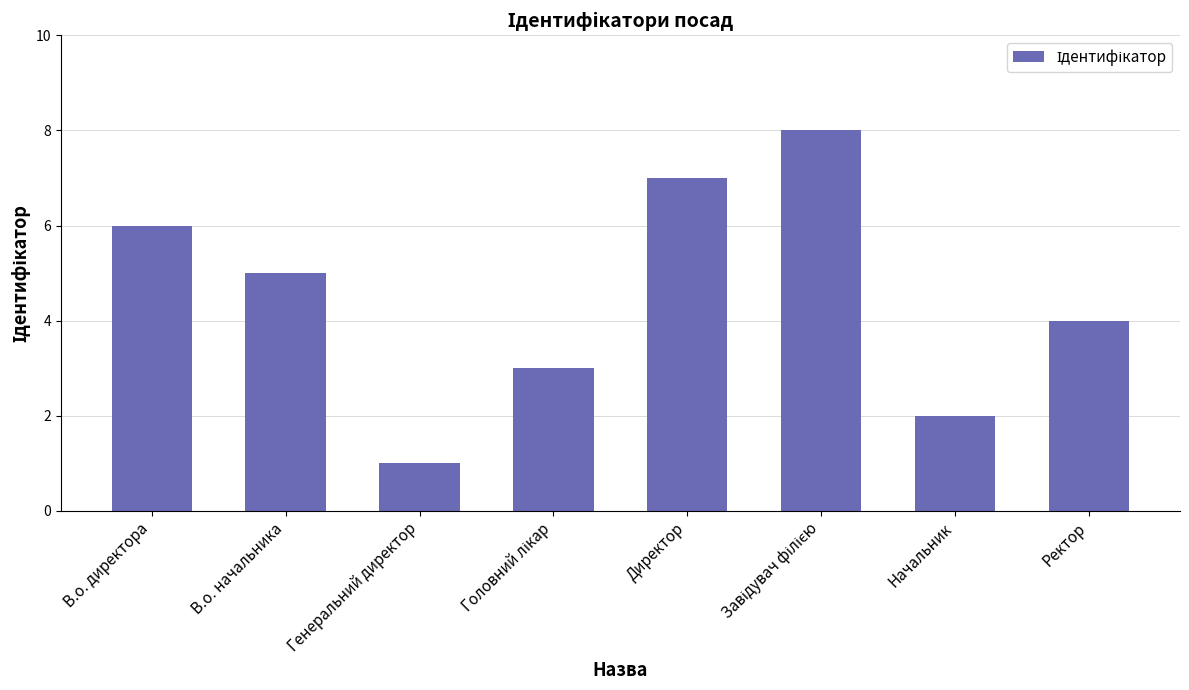

How many values are between 3 and 7?

5